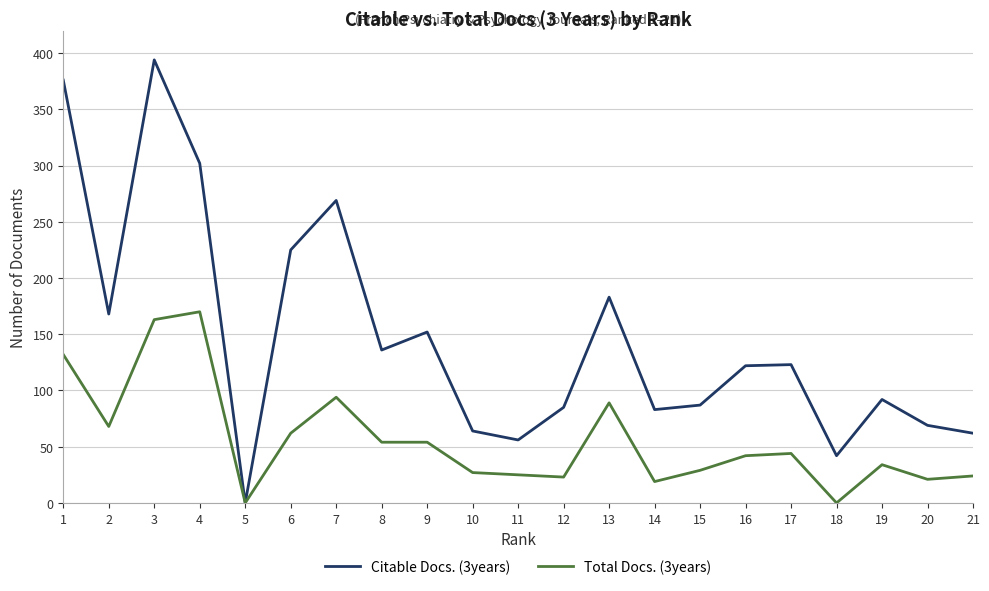

Which series has the largest range (max minus min)?

Citable Docs. (3years)